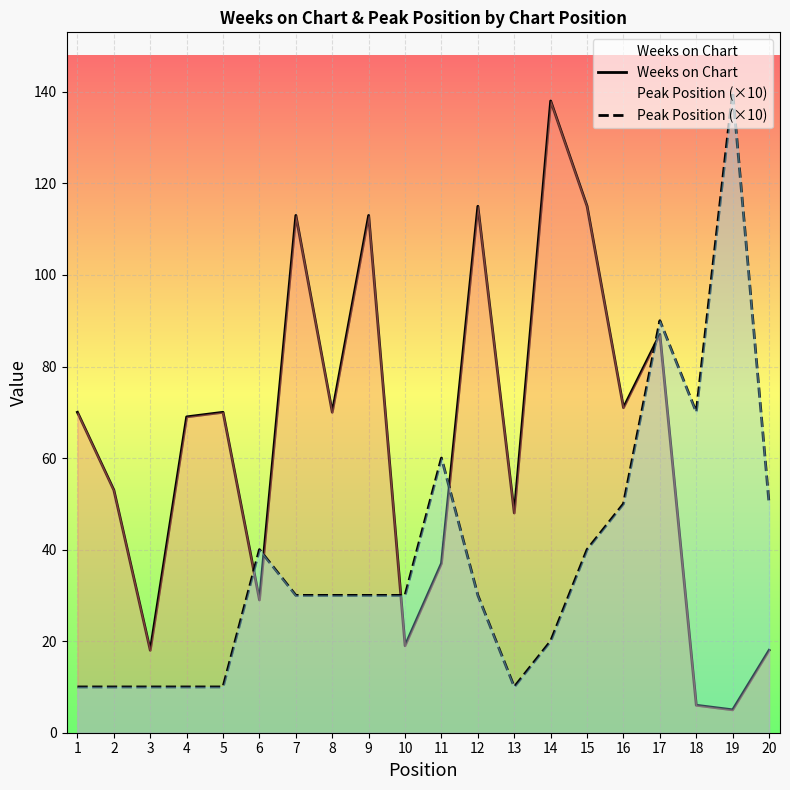

What is the highest value of the Weeks on Chart series?

138